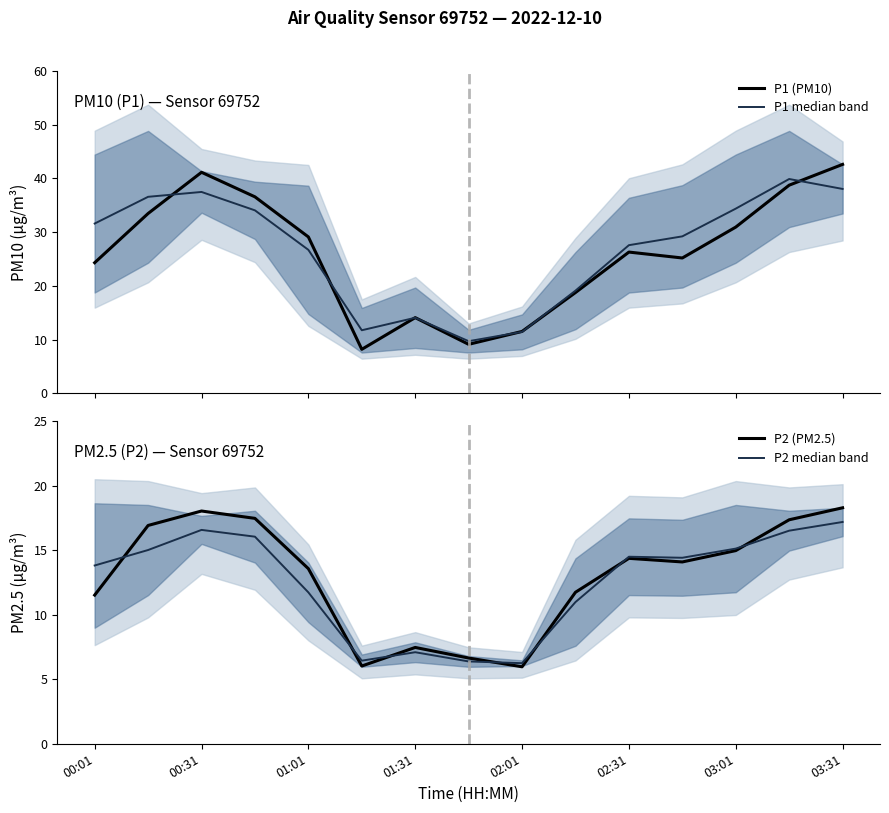

What value does the P2 median band series have at 02:01?

6.2